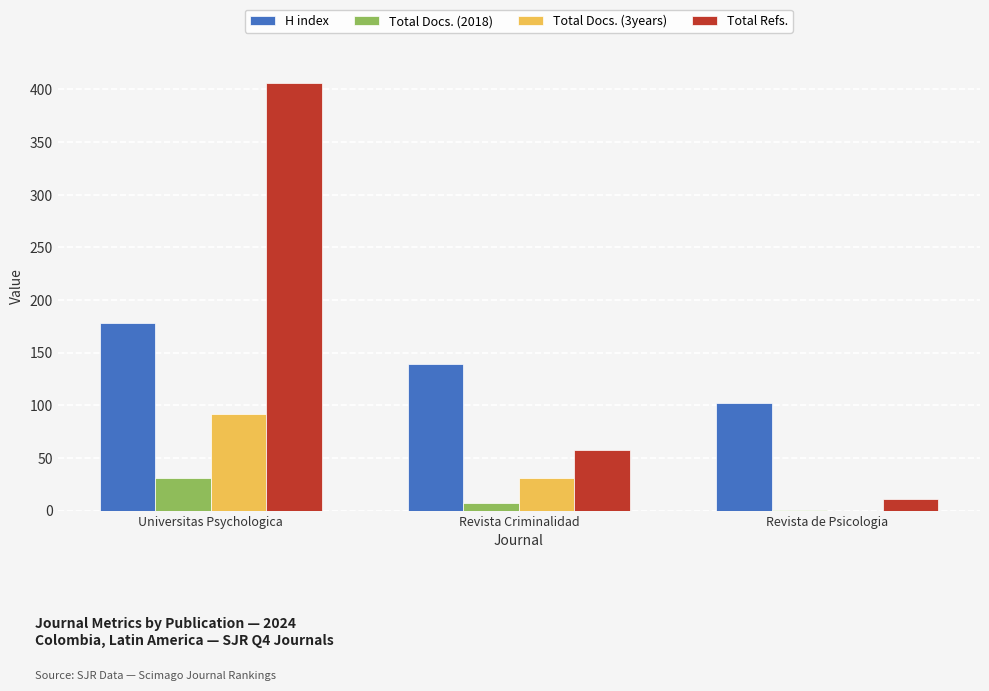

Reading left to right, transcribe all the data shown in this chart.

H index: 178	139	102
Total Docs. (2018): 31	7	1
Total Docs. (3years): 92	31	0
Total Refs.: 406	58	11